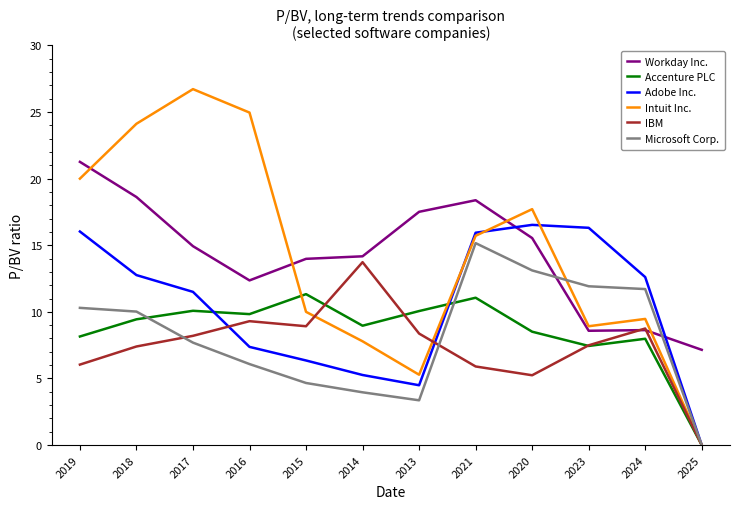

What is the sum of the IBM values at 2025 and 2020?

5.2